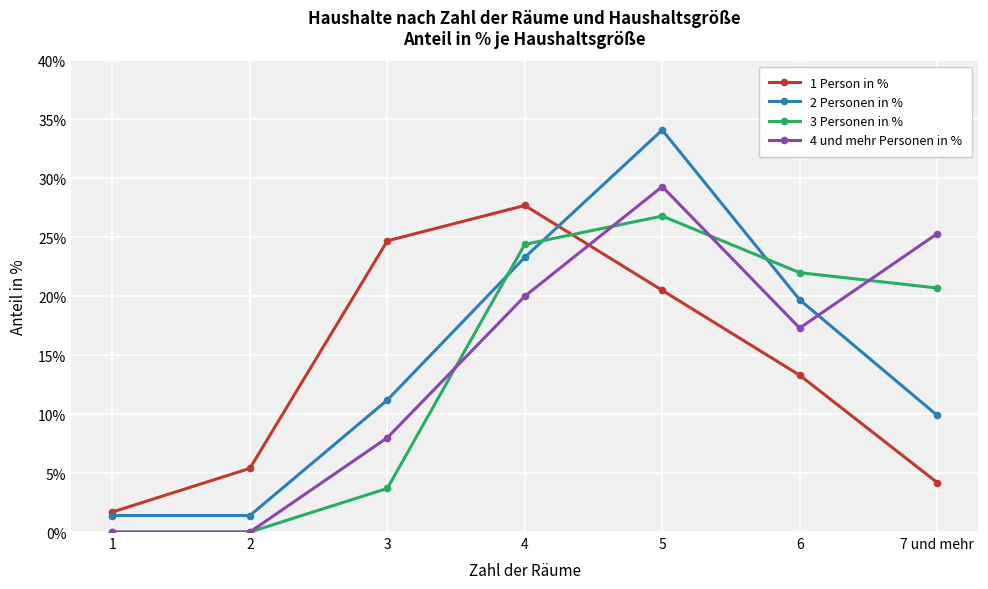

True or false: 1 Person in % has more than 2 points higher than both neighbors.

False